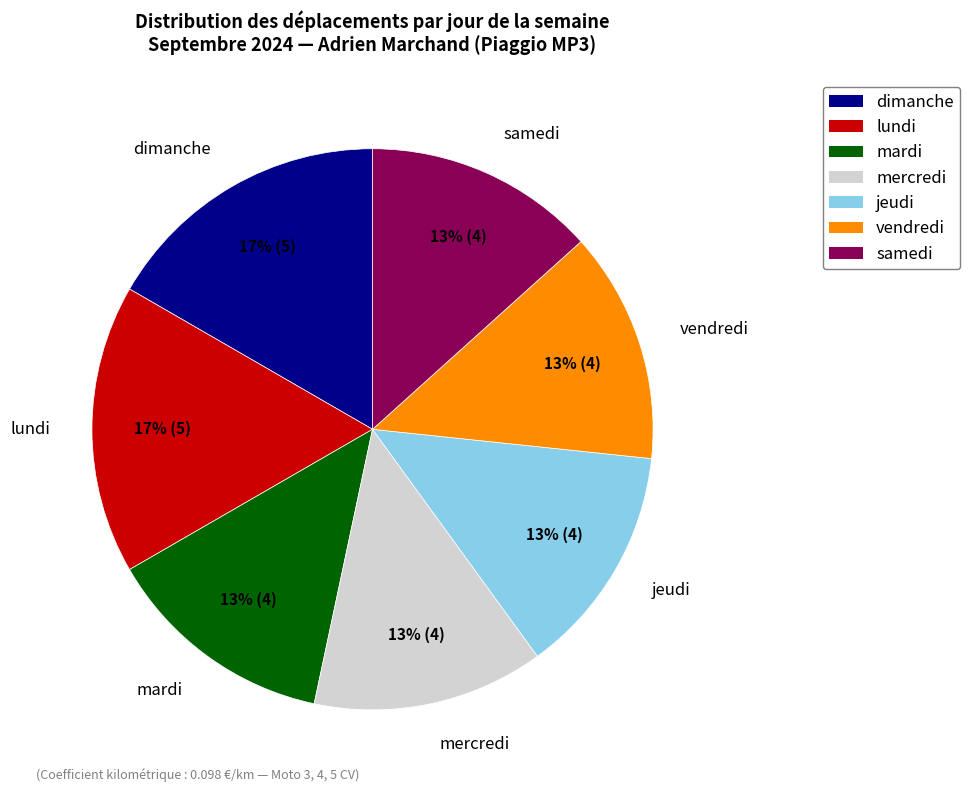

To the nearest percent, what is the average slice percentage?

14%